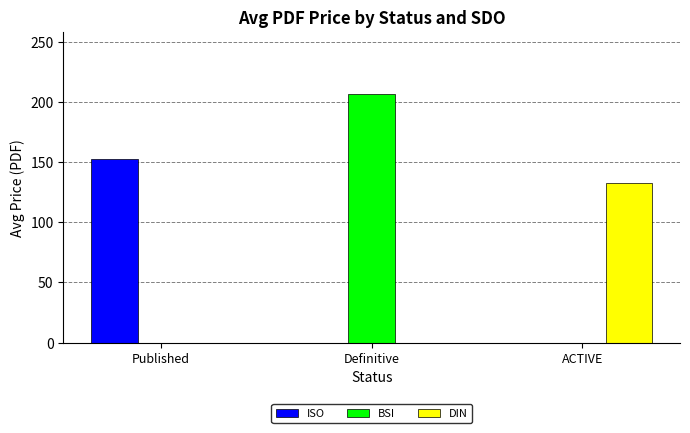

At which label does BSI reach its peak?

Definitive